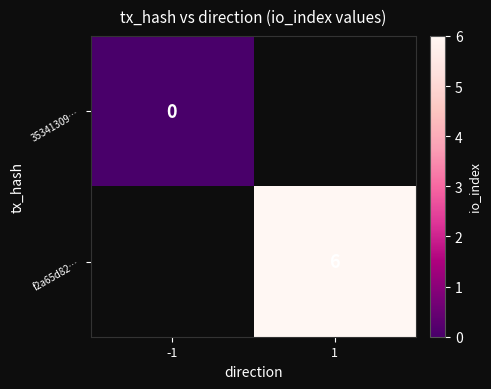

The value of f2a65d82… at 1 is 6. True or false?

True